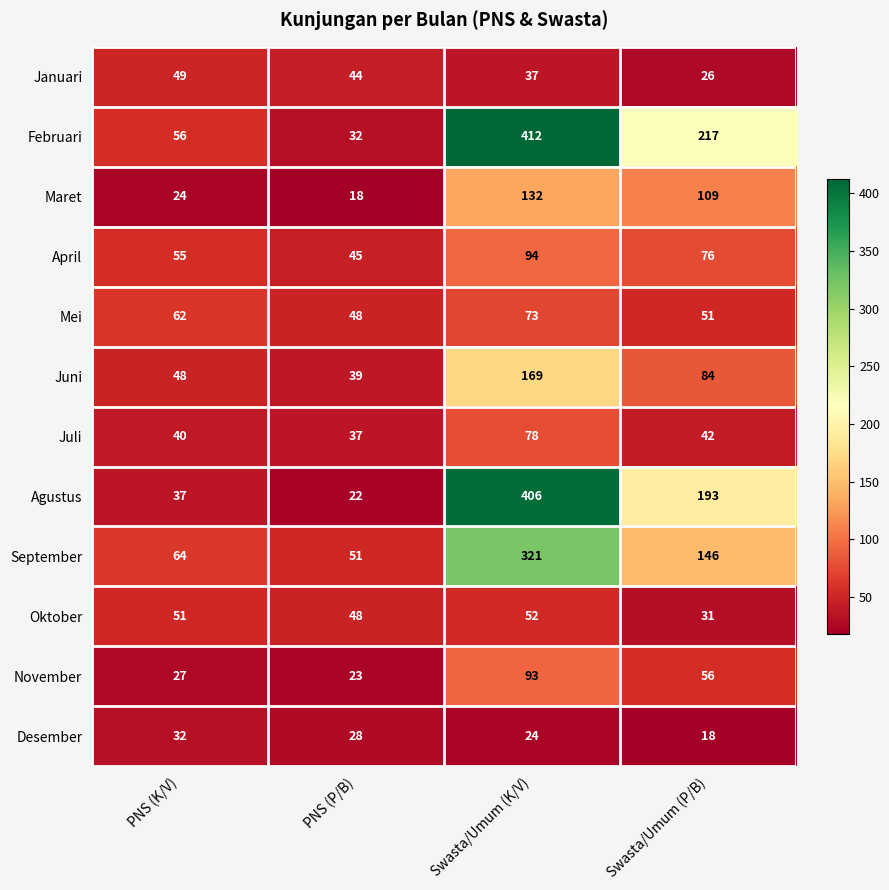

Rank the series at Swasta/Umum (K/V) from highest to lowest value.

Februari, Agustus, September, Juni, Maret, April, November, Juli, Mei, Oktober, Januari, Desember